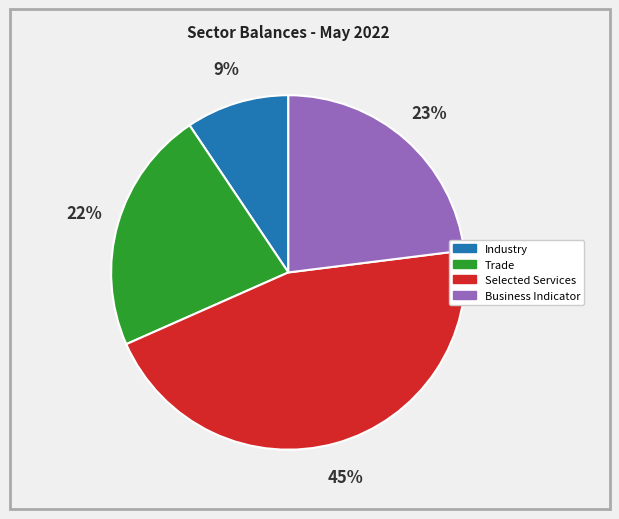

Does any single category account for the majority?

No